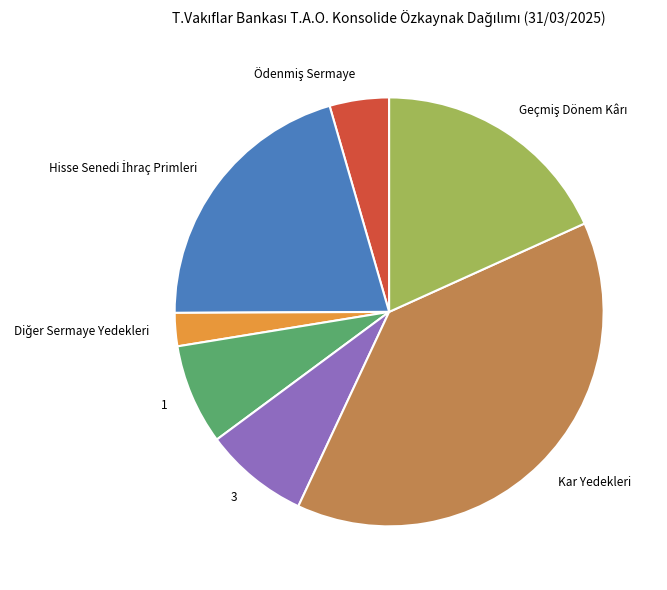

How many segments does this pie chart have?

7